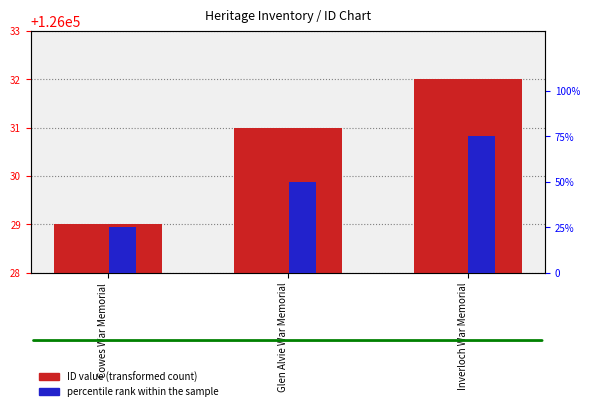

How many distinct data groups are displayed?

2